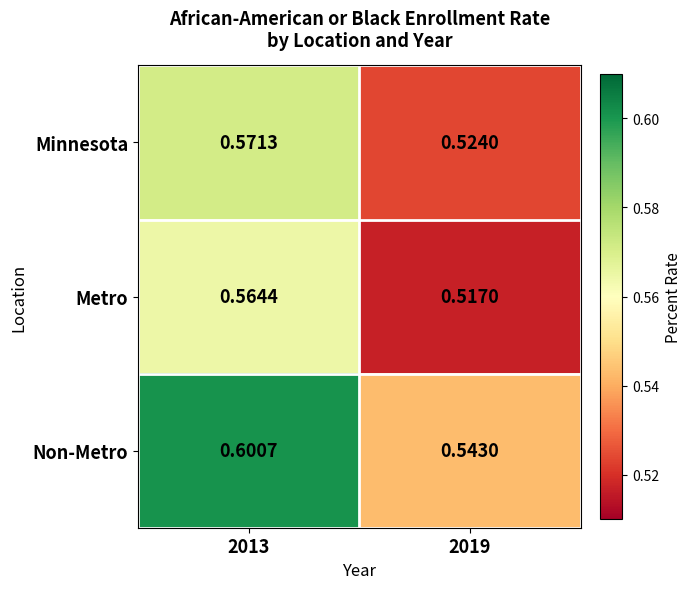

Which series has the widest spread of values?

Non-Metro